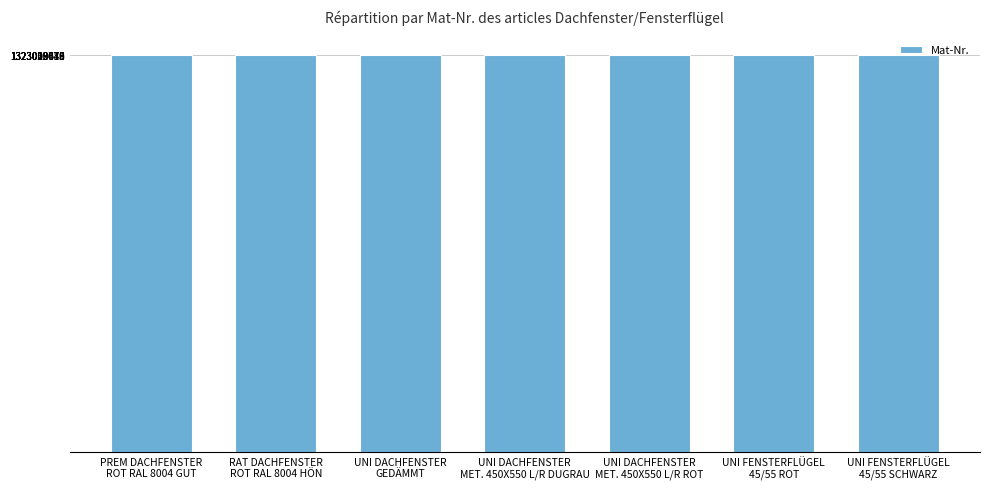

What is the minimum value shown in the chart?

1323009670